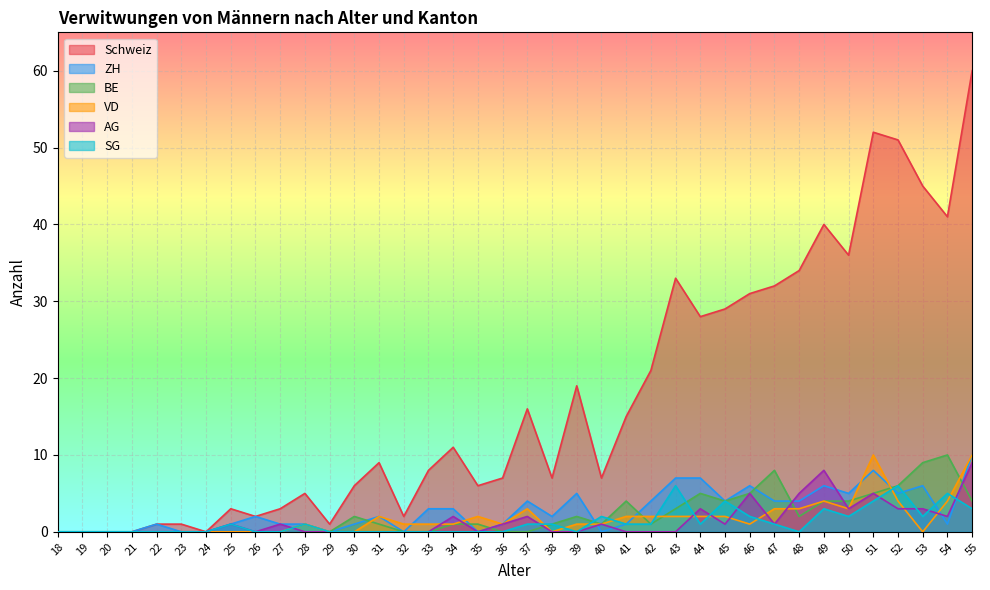

The BE series shows 2 at 51. True or false?

False